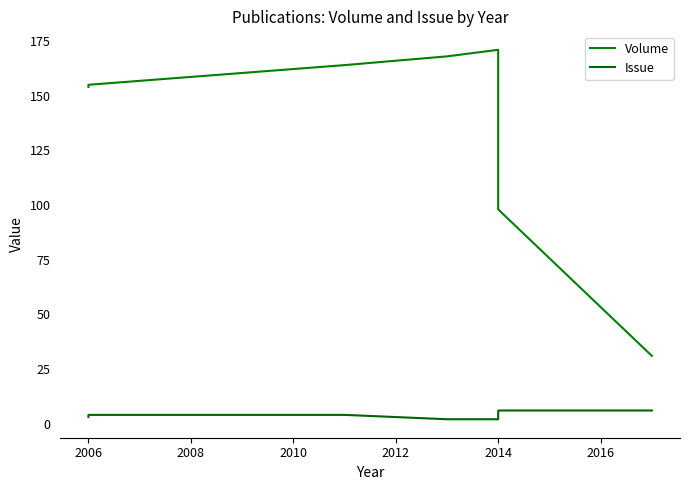

Is the value of Volume at 2014 greater than the value of Issue at 2006?

Yes